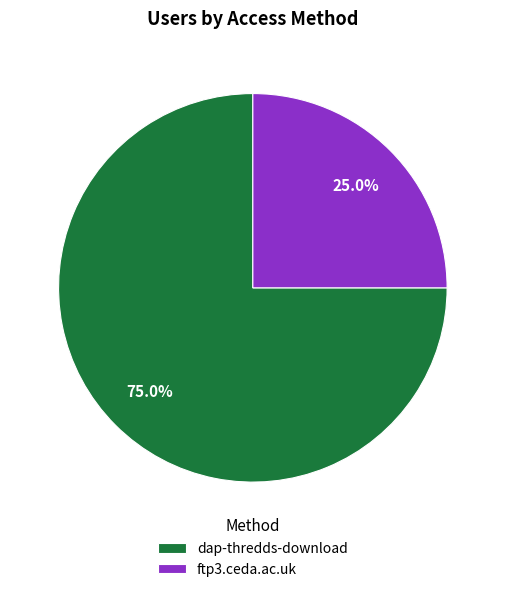

True or false: ftp3.ceda.ac.uk accounts for 25% of the total.

True